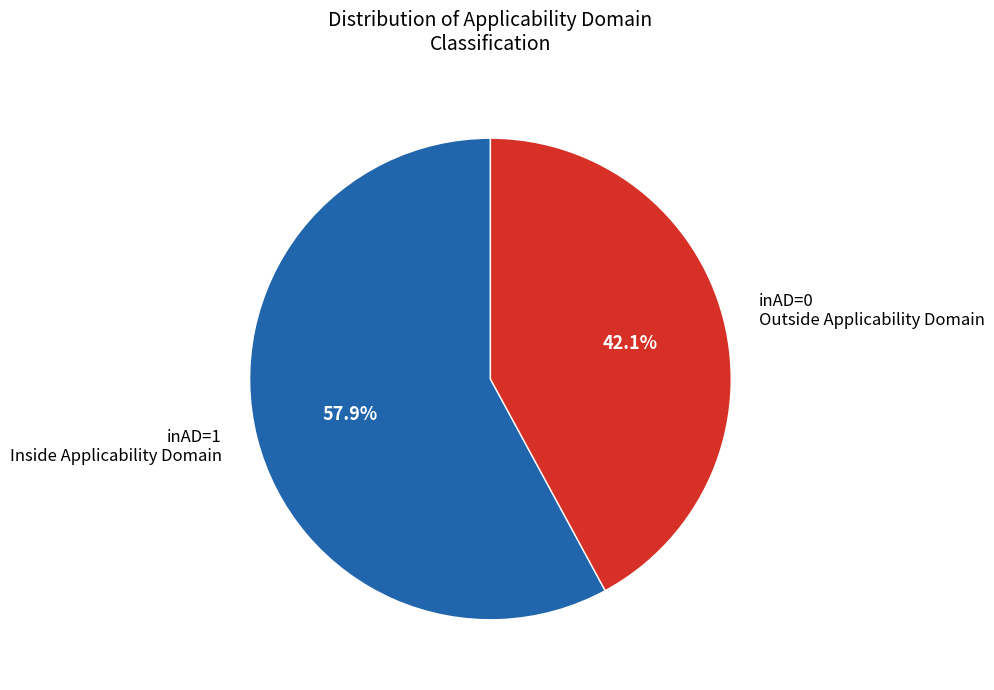

Is inAD=1 Inside Applicability Domain the majority of the pie?

Yes